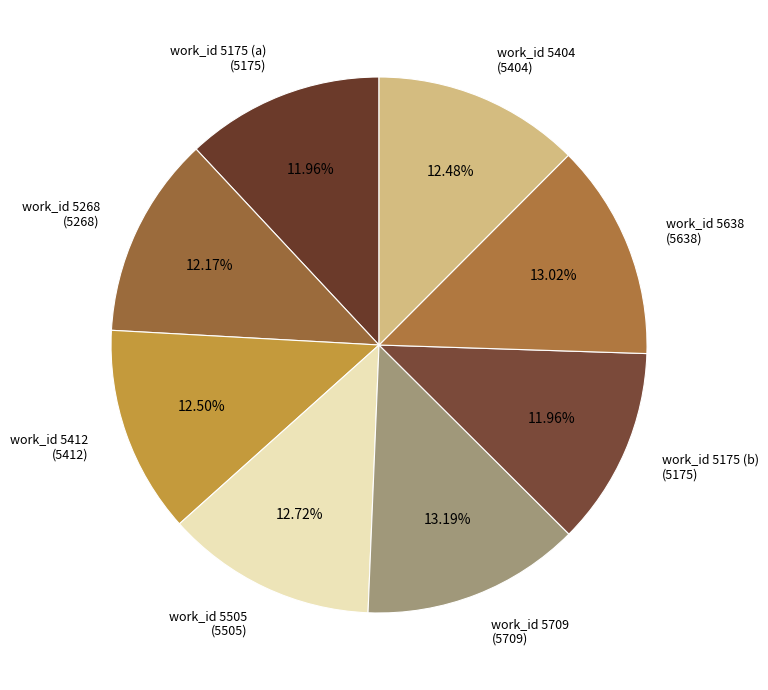

Do work_id 5505 (5505) and work_id 5404 (5404) together represent more than half of the pie?

No